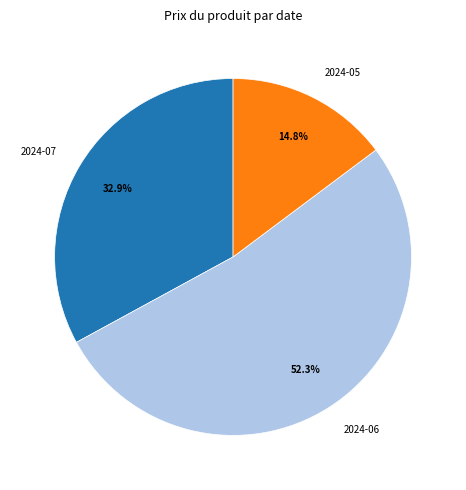

How many slices are in this pie chart?

3